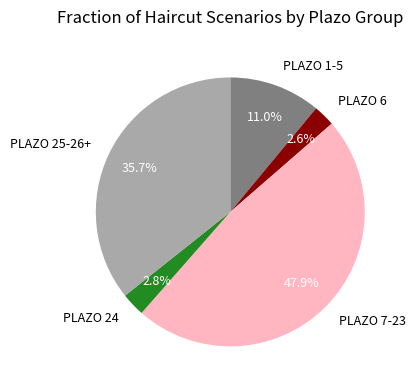

Between PLAZO 7-23 and PLAZO 6, which is larger?

PLAZO 7-23